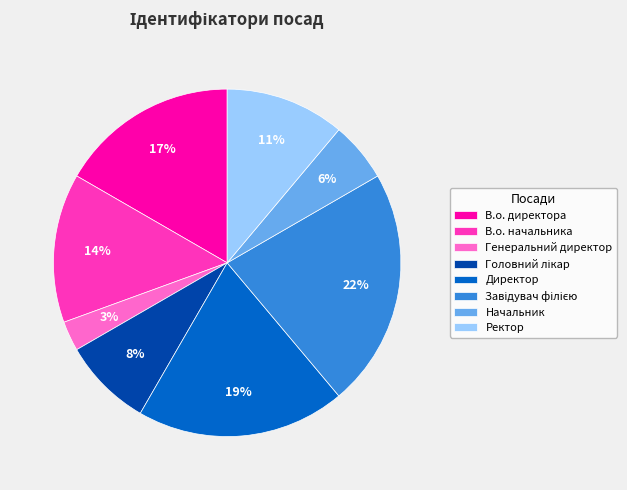

How many slices are in this pie chart?

8